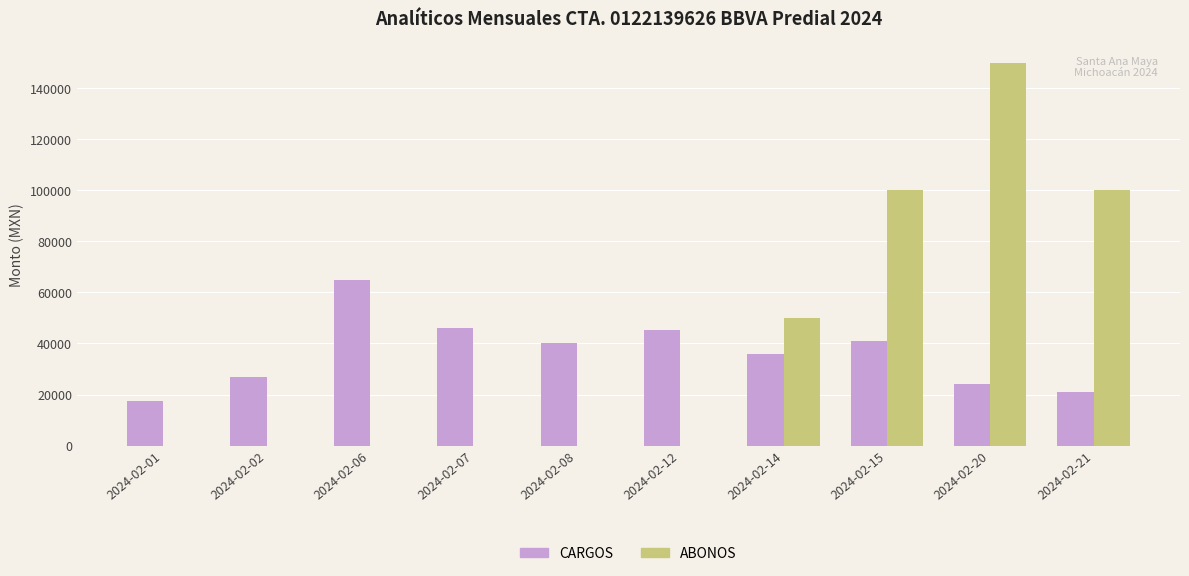

Reading right to left, list all the values displayed in this chart.

CARGOS: 20811	24102	40791	35772	45243	40102	46088	64718	26845	17357
ABONOS: 100000	150000	100000	50000	0	0	0	0	0	0